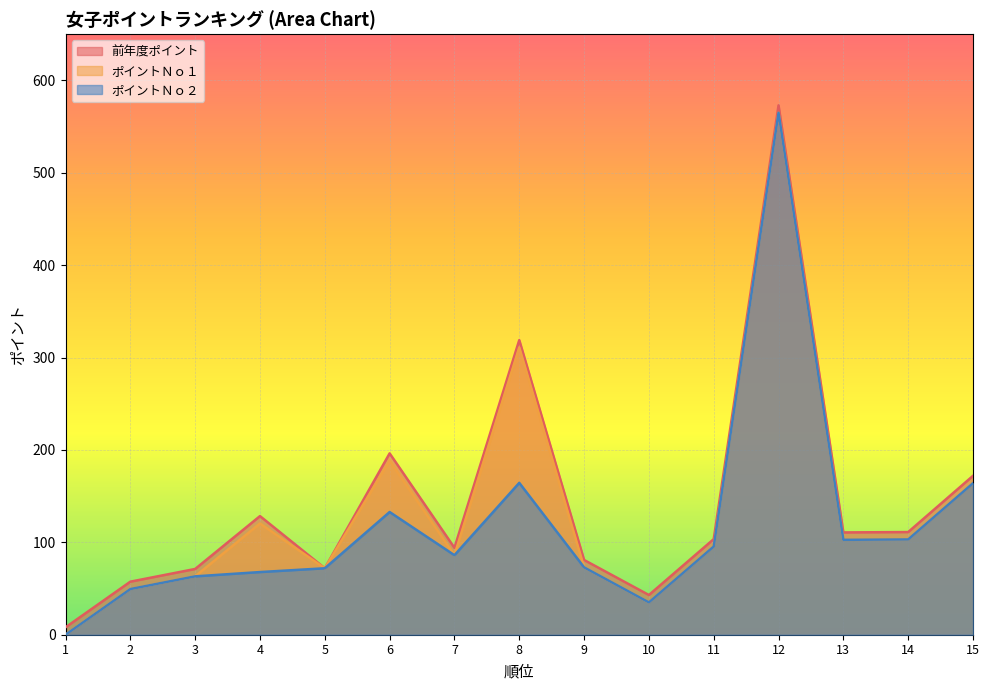

Where does the ポイントＮｏ２ series first go above 86?

6